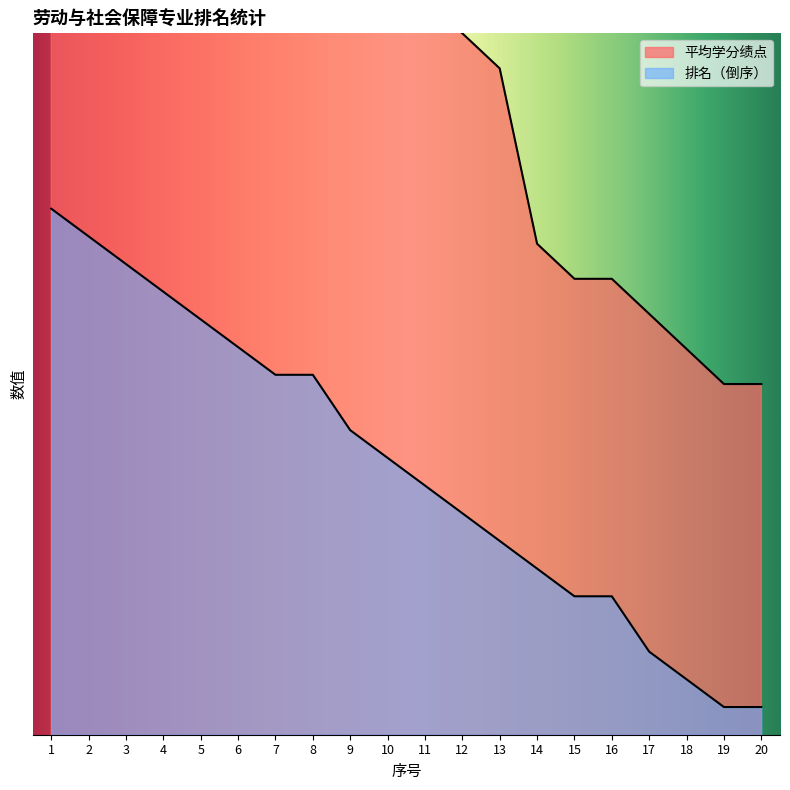

True or false: 排名 and 平均学分绩点 cross at least once.

False